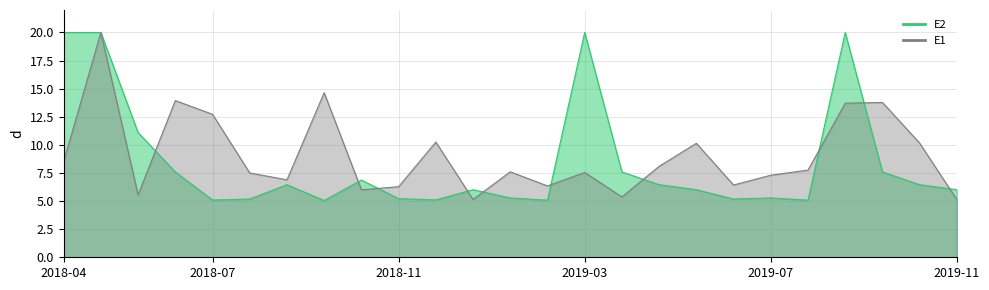

What is the approximate value of E2_amount at 2019-08?

6.5